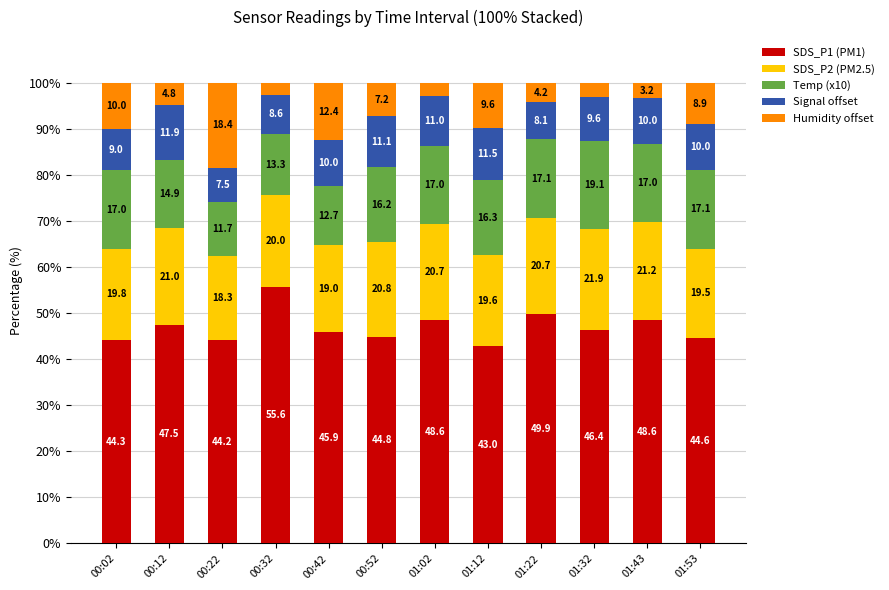

The SDS_P1 (PM1) series shows 48.6 at 01:43. True or false?

True